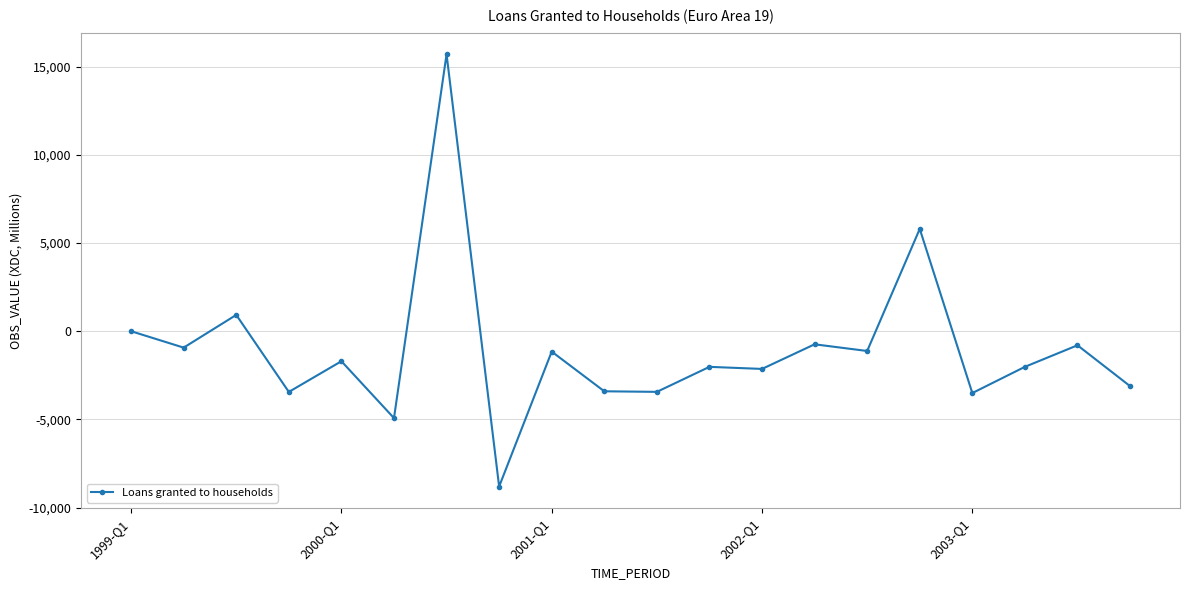

What is the minimum value shown in the chart?

-8800.3